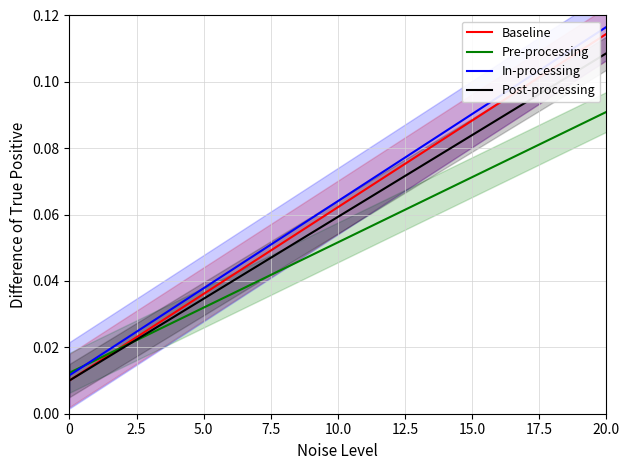

Rank the series at 20.0 from highest to lowest value.

In-processing, Baseline, Post-processing, Pre-processing